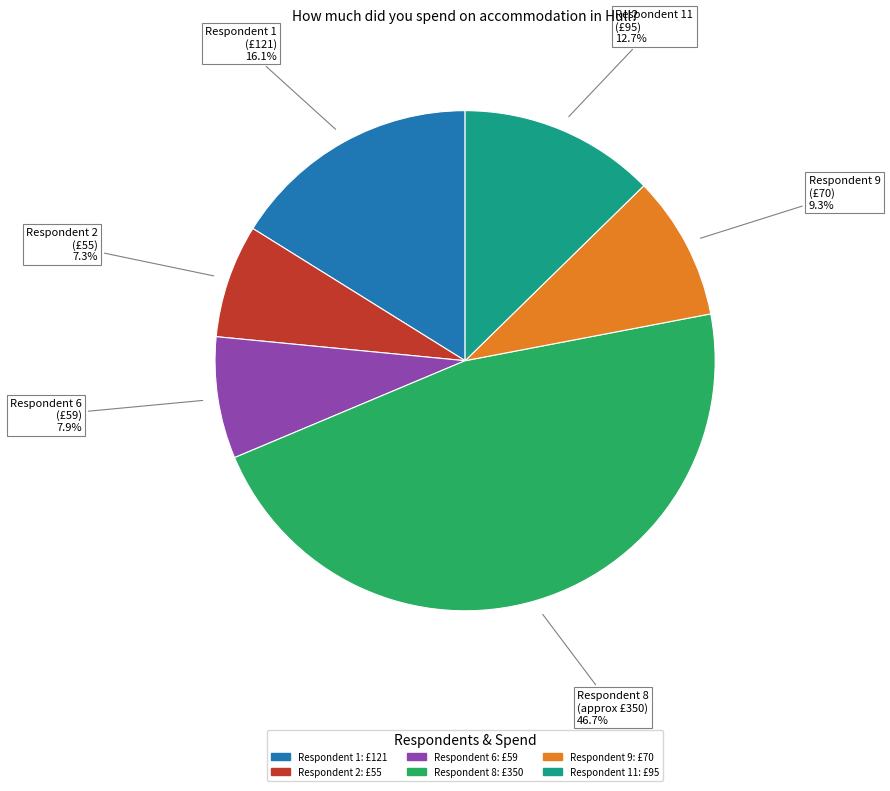

Is there a majority slice in this chart?

No